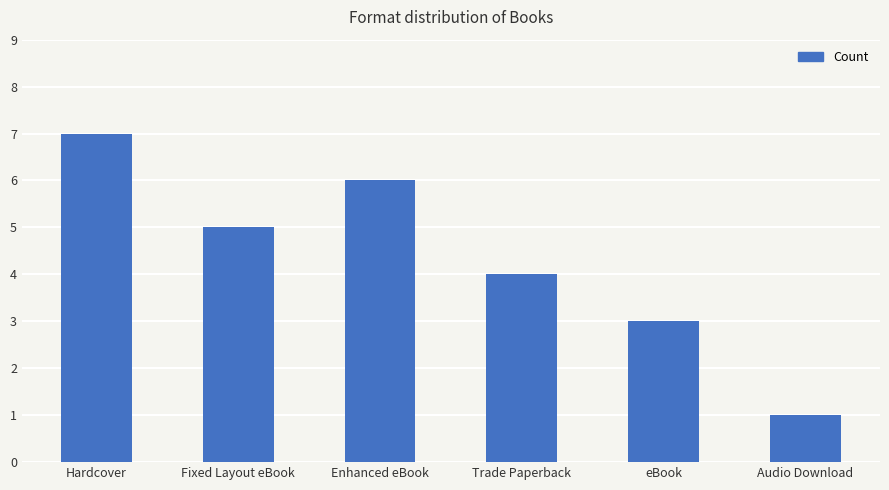

What position from the right is Fixed Layout eBook?

5